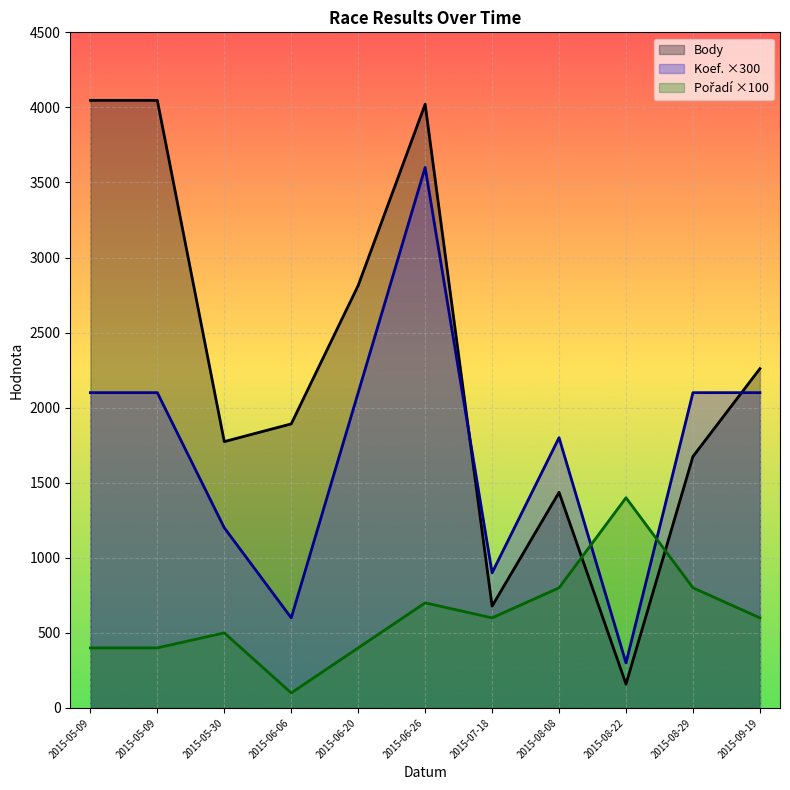

Rank the series at 2015-09-19 from lowest to highest value.

Pořadí, Koef., Body